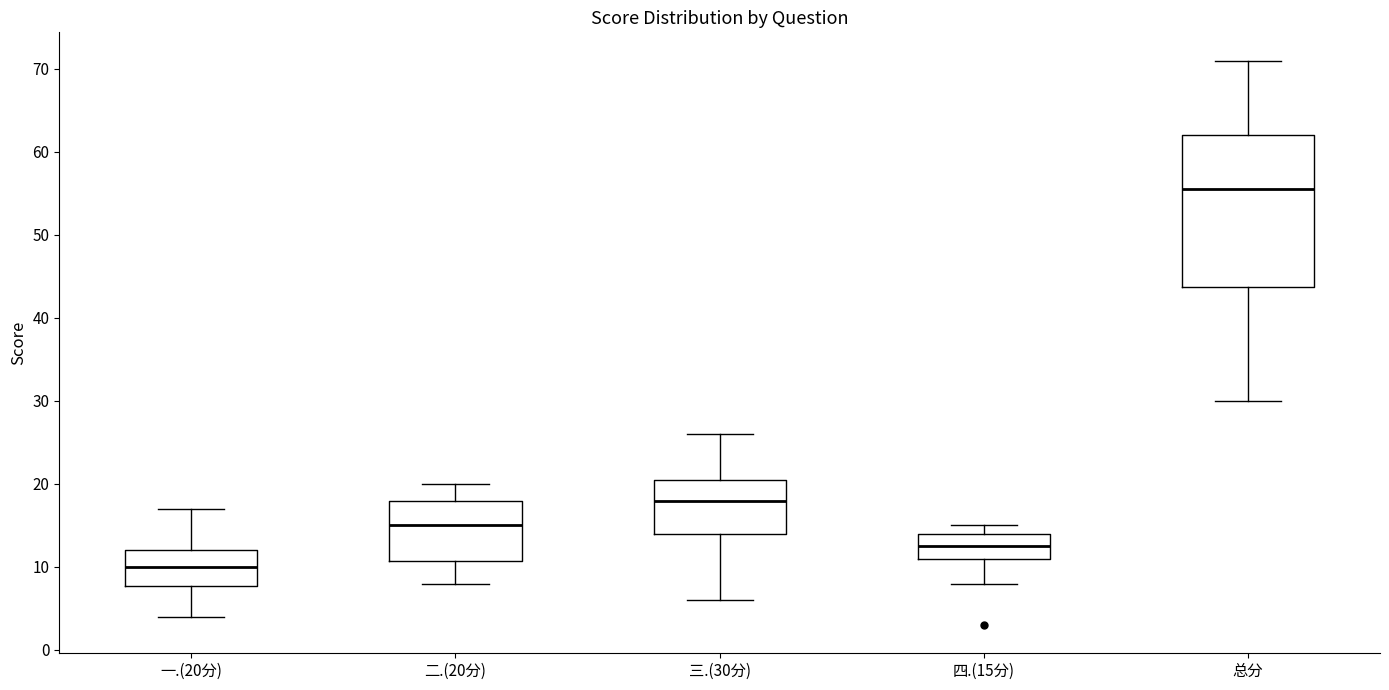

Where is the upper edge of the box for 三.(30分) on the y-axis? The values are not printed on the chart, so give them approximately, as read against the axis.

21